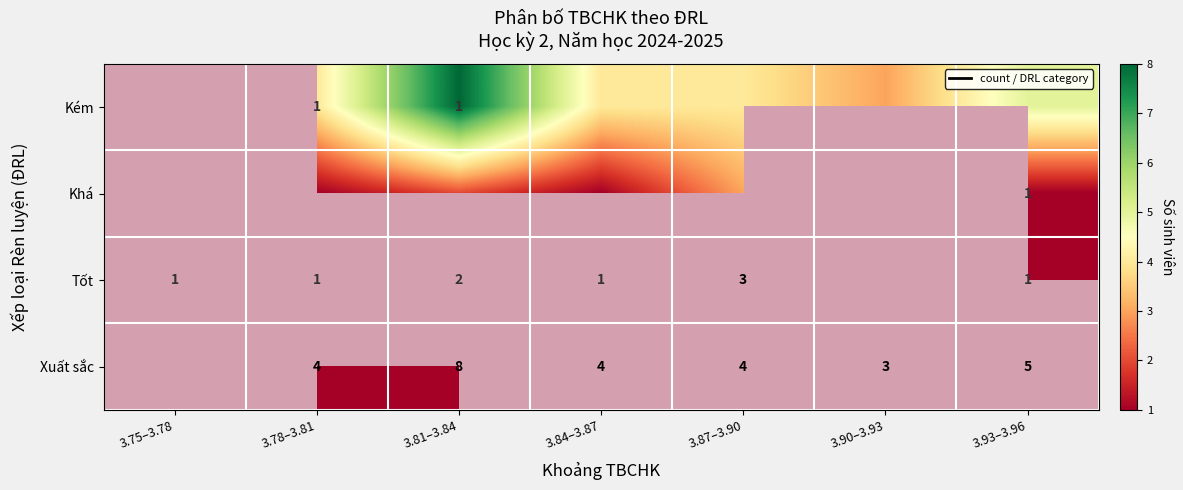

The Xuất sắc series shows 4 at 3.81–3.84. True or false?

False